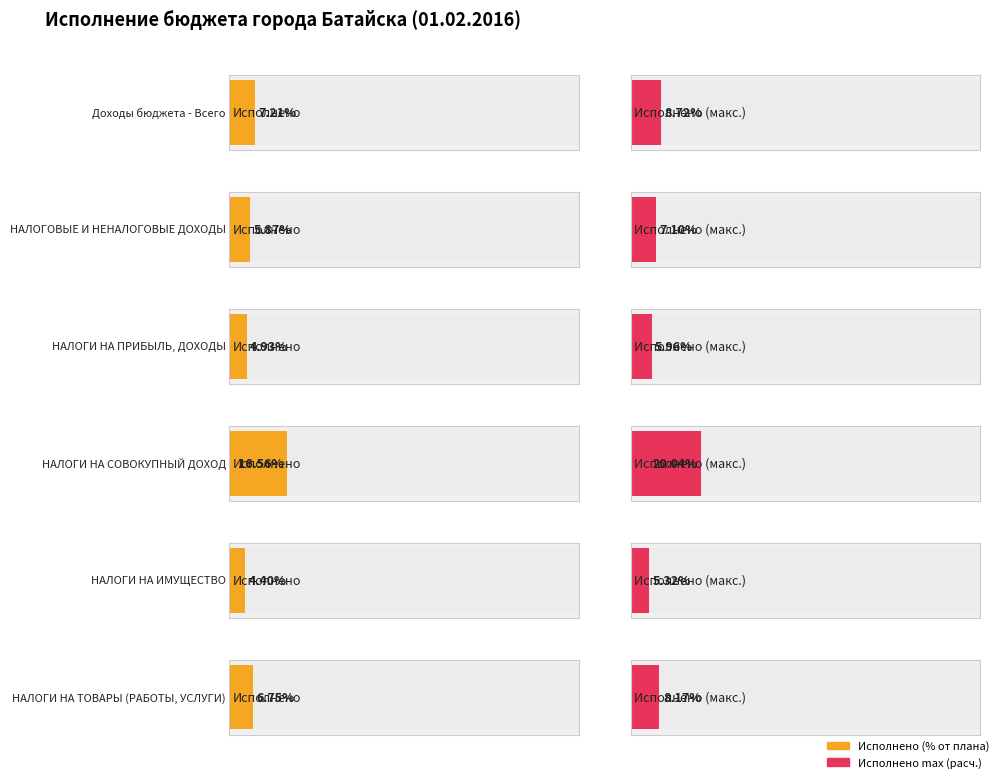

The value of Утвержденные бюджетные назначения at НАЛОГОВЫЕ И НЕНАЛОГОВЫЕ ДОХОДЫ is 256477840.6. True or false?

False